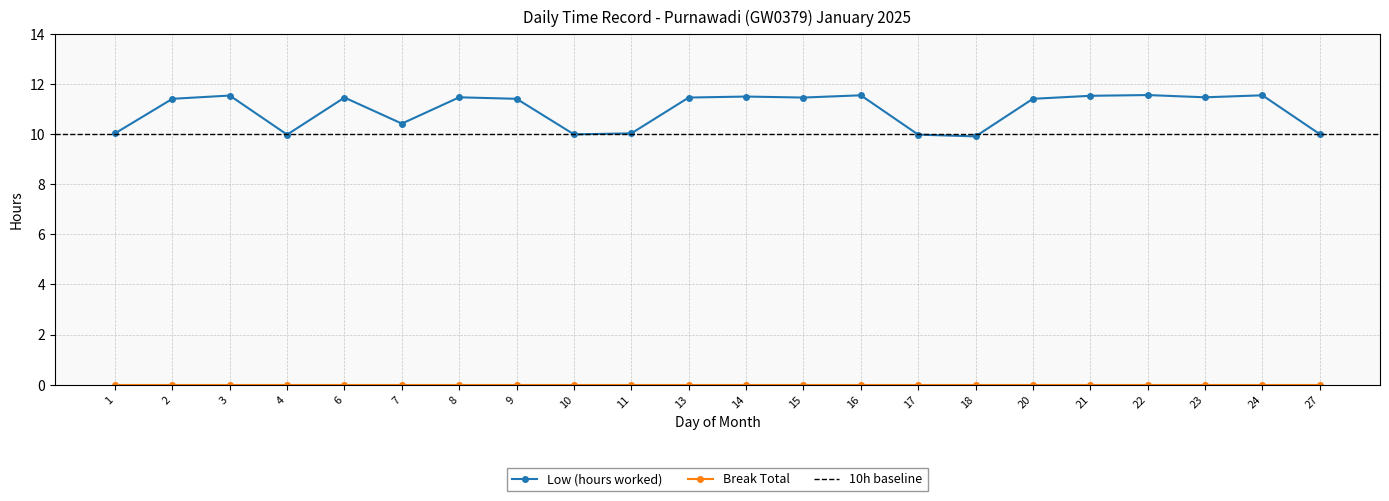

What value does the data have at 16?

11.6